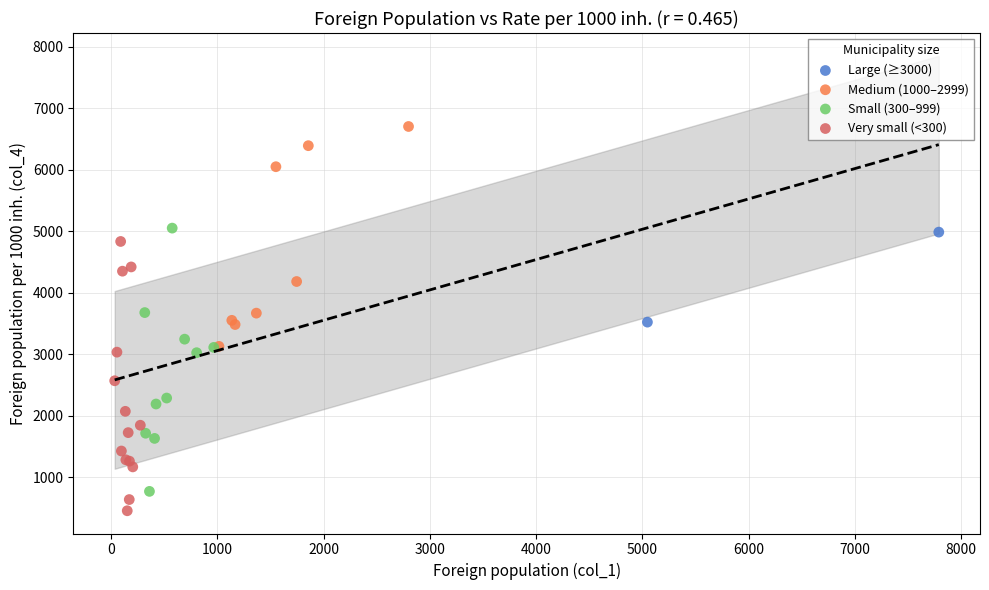

Which series has the largest Y range (max minus min)?

Very small (<300)